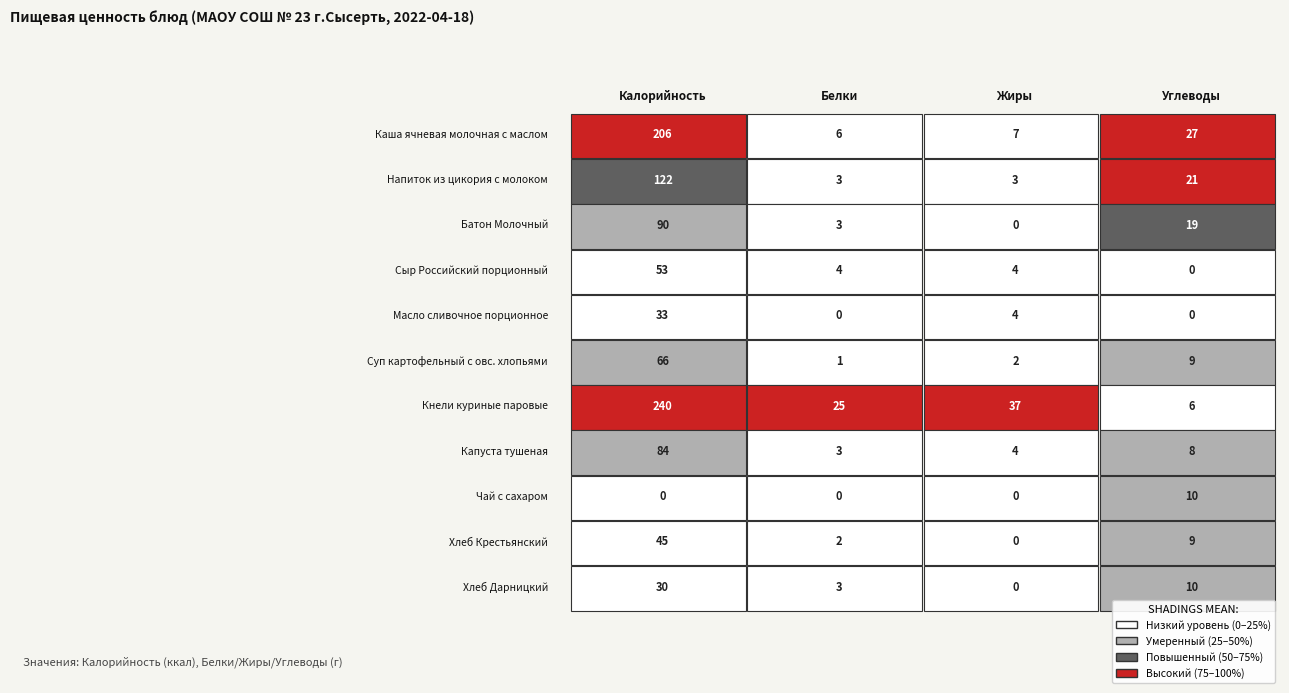

What is the sum of all Чай с сахаром values?

10